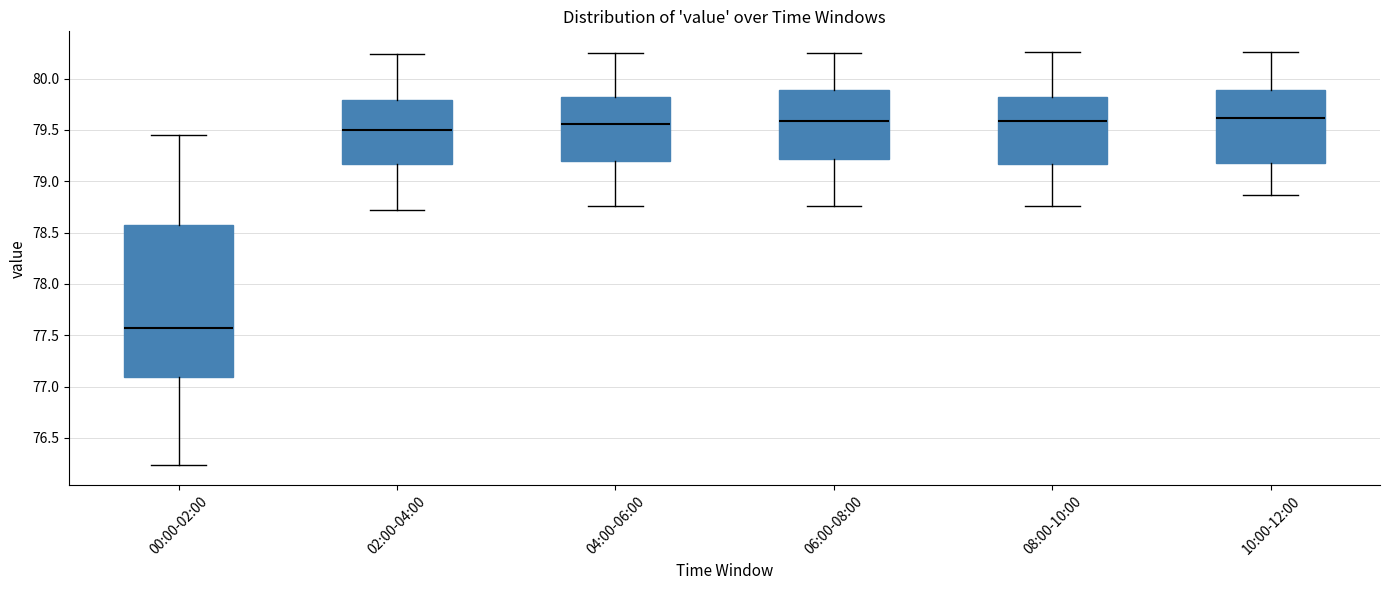

Reading left to right, transcribe this box plot: for each box, give where its median line is, the range the box spans, and where its two whiskers end, as read against the y-axis. The values are not printed on the chart, so give them approximately, as read against the axis.

00:00-02:00: median 77.55, box 77.10 to 78.60, whiskers 76.25 to 79.45
02:00-04:00: median 79.50, box 79.15 to 79.80, whiskers 78.70 to 80.25
04:00-06:00: median 79.55, box 79.20 to 79.80, whiskers 78.75 to 80.25
06:00-08:00: median 79.60, box 79.20 to 79.90, whiskers 78.75 to 80.25
08:00-10:00: median 79.60, box 79.15 to 79.80, whiskers 78.75 to 80.25
10:00-12:00: median 79.60, box 79.20 to 79.90, whiskers 78.85 to 80.25